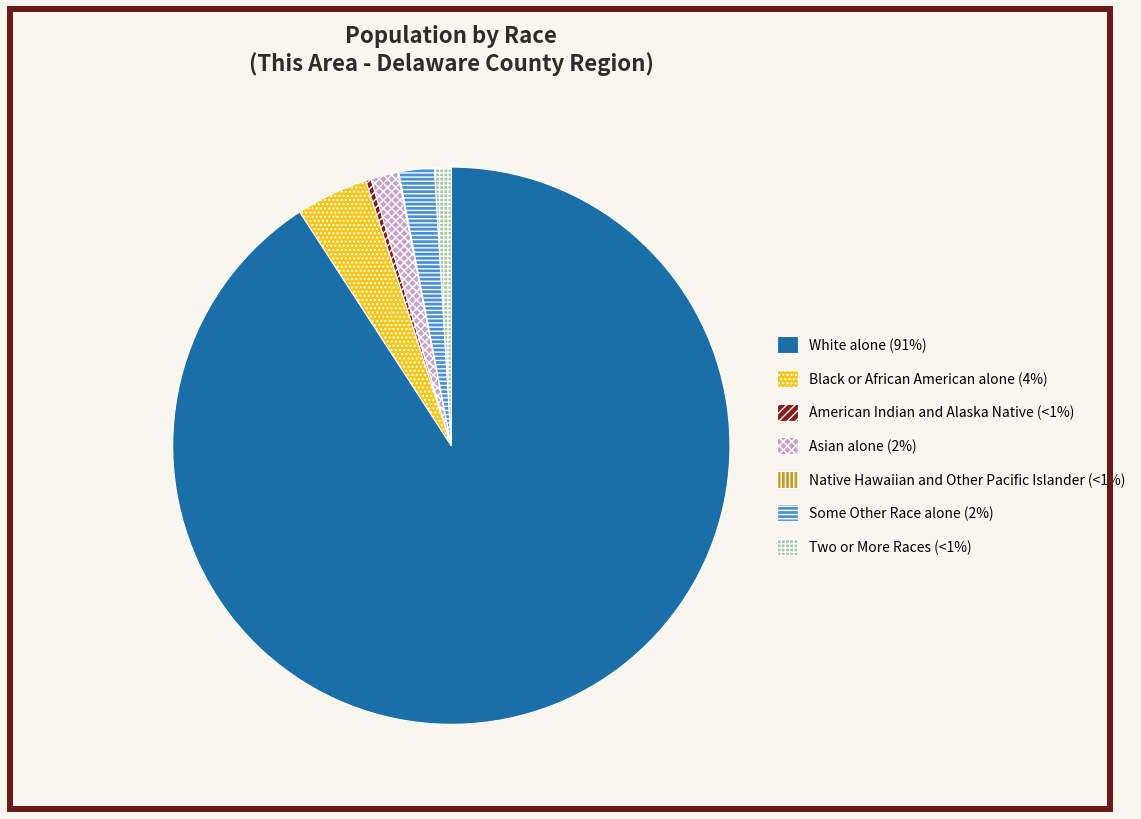

Approximately how many times larger is the value at Black or African American alone compared to American Indian and Alaska Native?

13.3